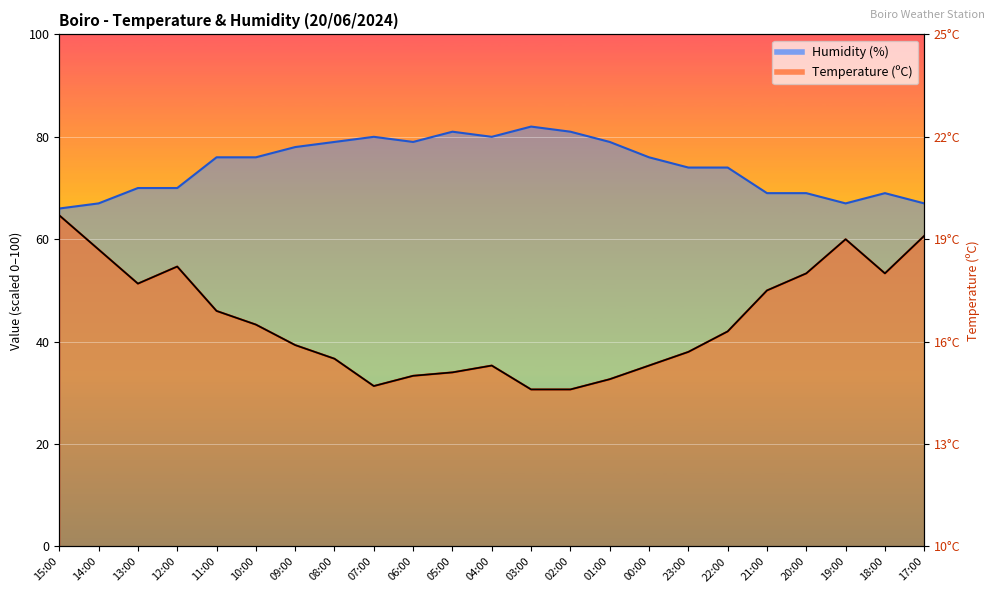

At which label does Temperature (ºC) reach its peak?

15:00